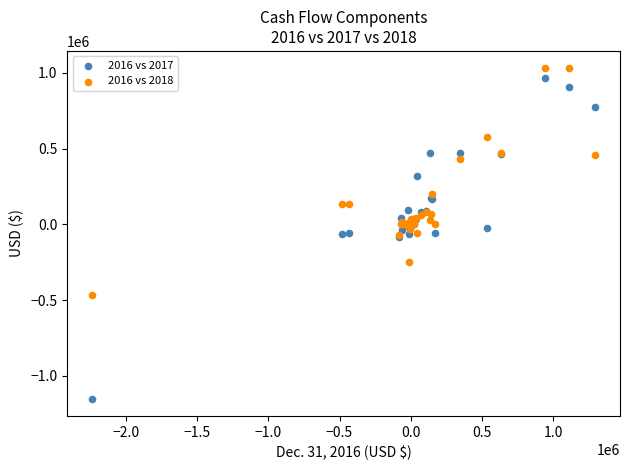

Which series reaches the minimum Y coordinate?

2016 vs 2017